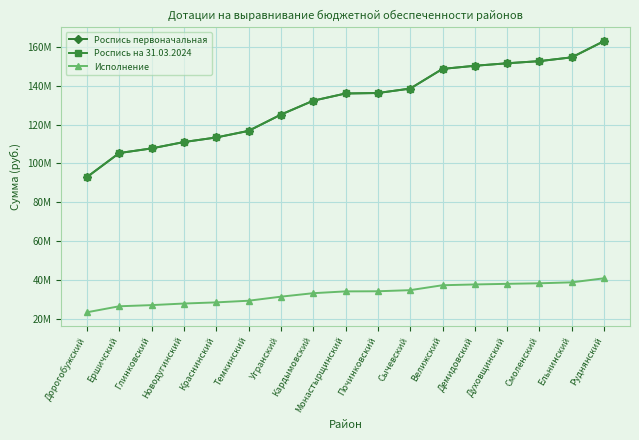

Does the chart have visible grid lines?

Yes